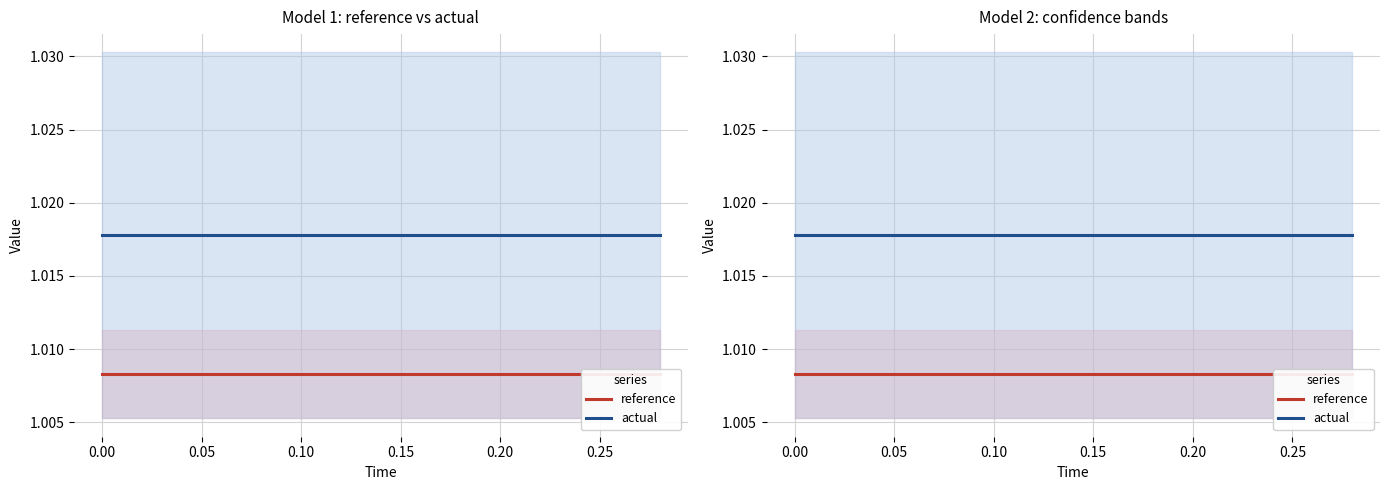

How many lines are shown in the chart?

2